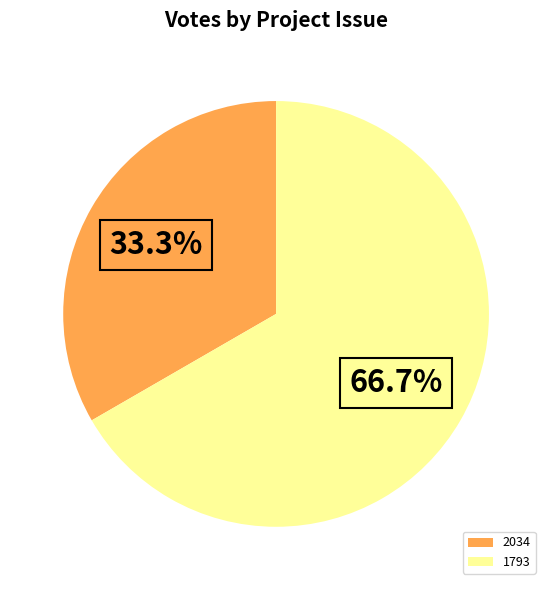

Which category has the smallest portion of the pie?

2034